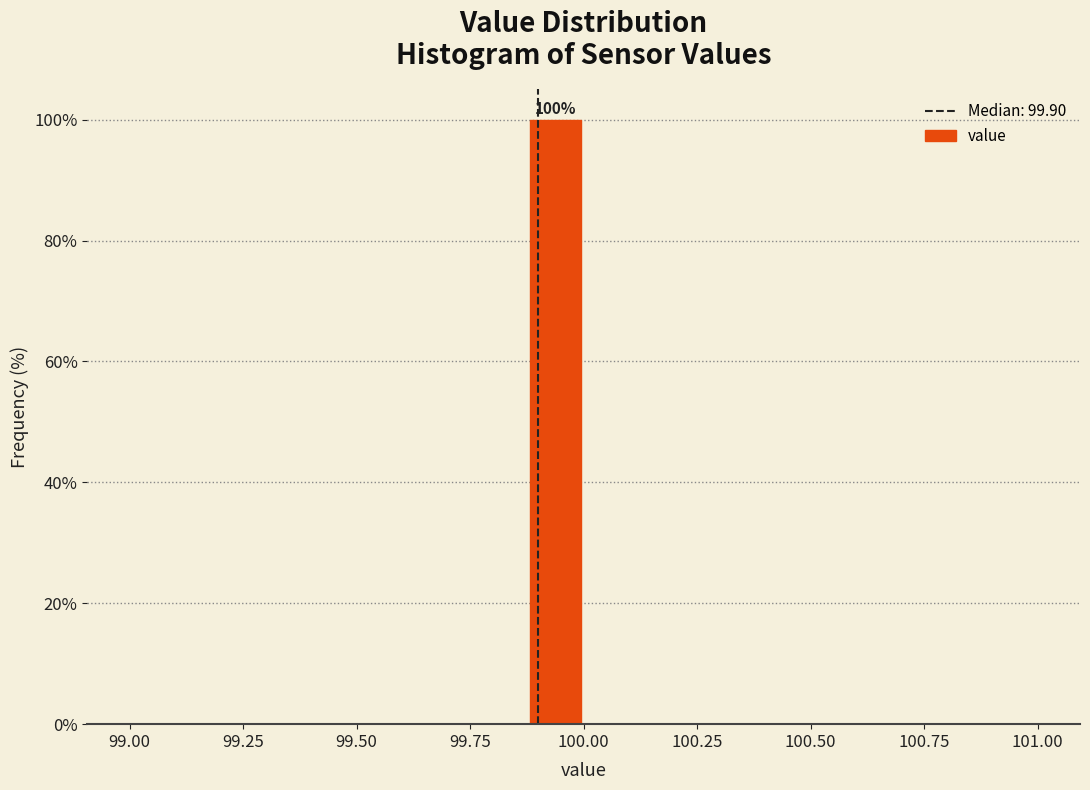

Around what value on the x-axis is the tallest bar? Give the approximate position of its centre, as read against the axis.

99.95